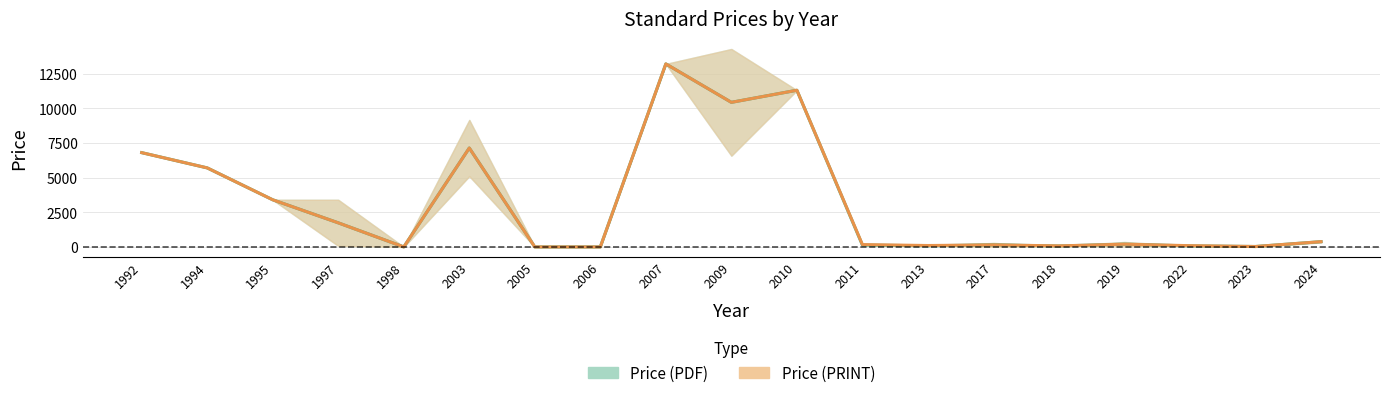

What is the maximum value shown in the chart?

13200